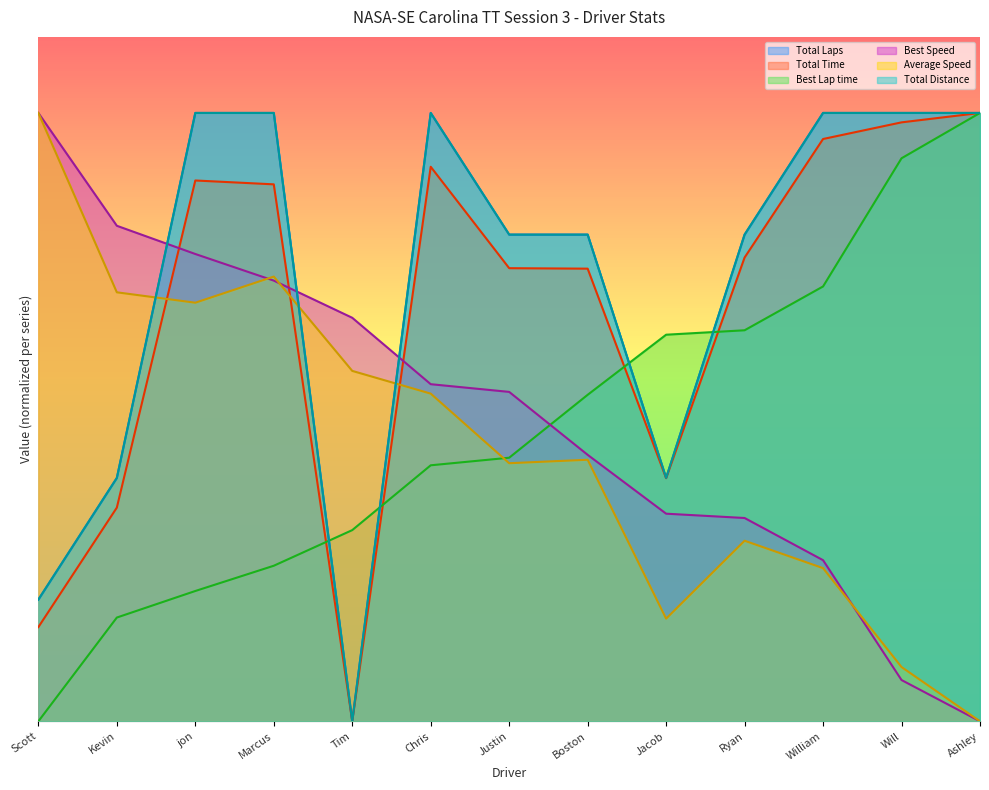

What is the spread (max minus min) of values at Tim?

530.6